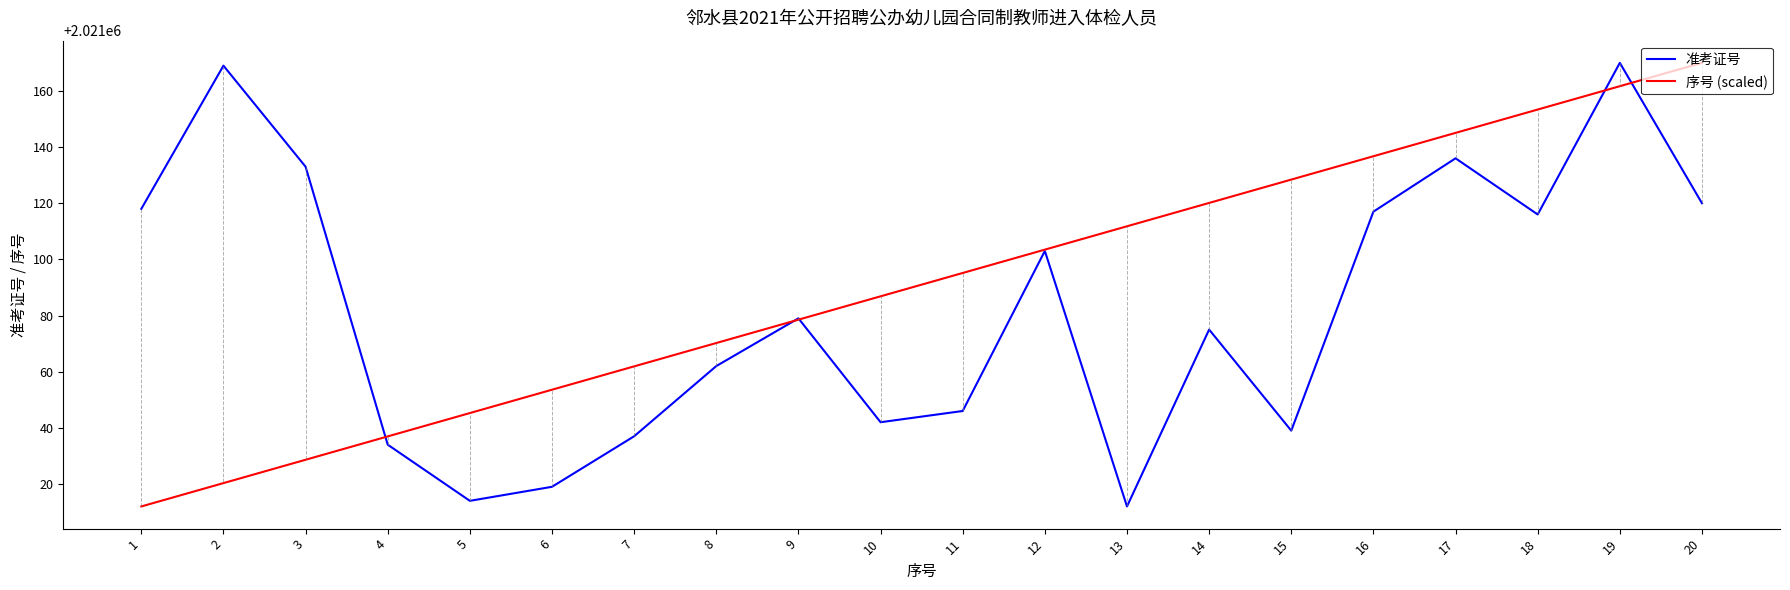

List the series in order of their overall mean, lowest first.

准考证号, 序号 (scaled)